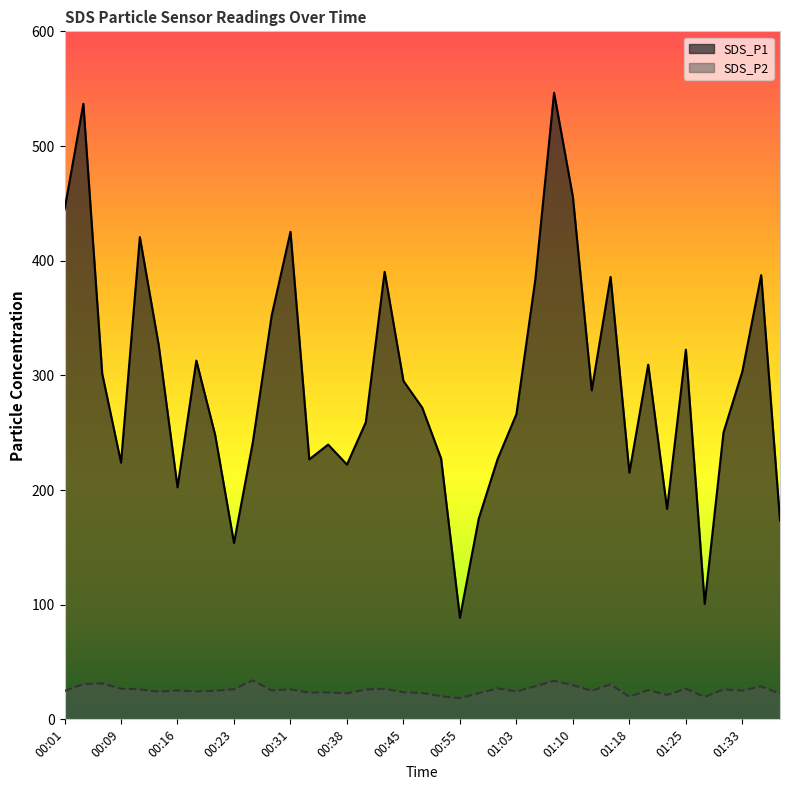

True or false: SDS_P1 and SDS_P2 intersect in this chart.

False